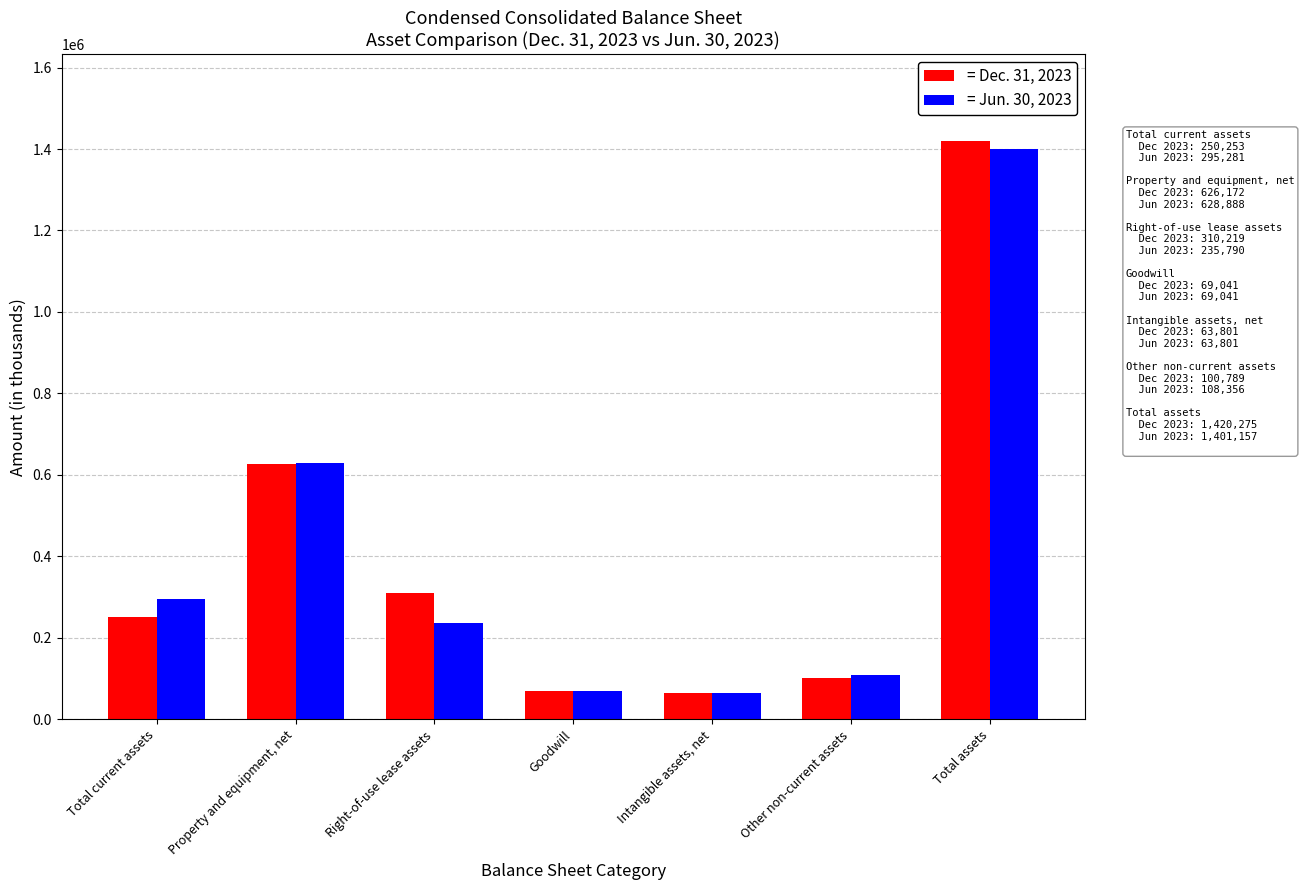

How many bars are there in total?

14